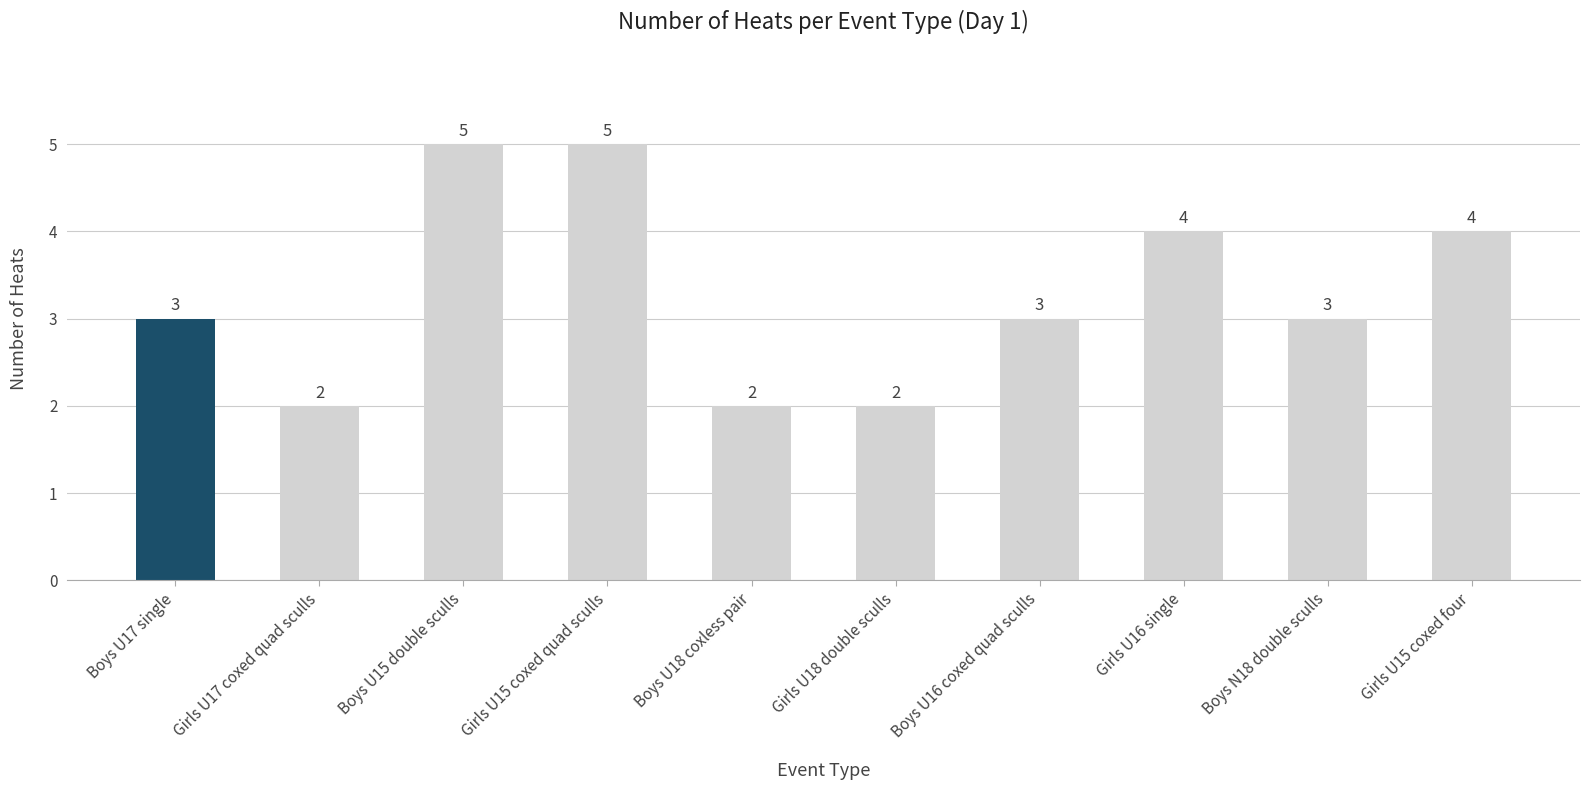

Are the bars horizontal?

No